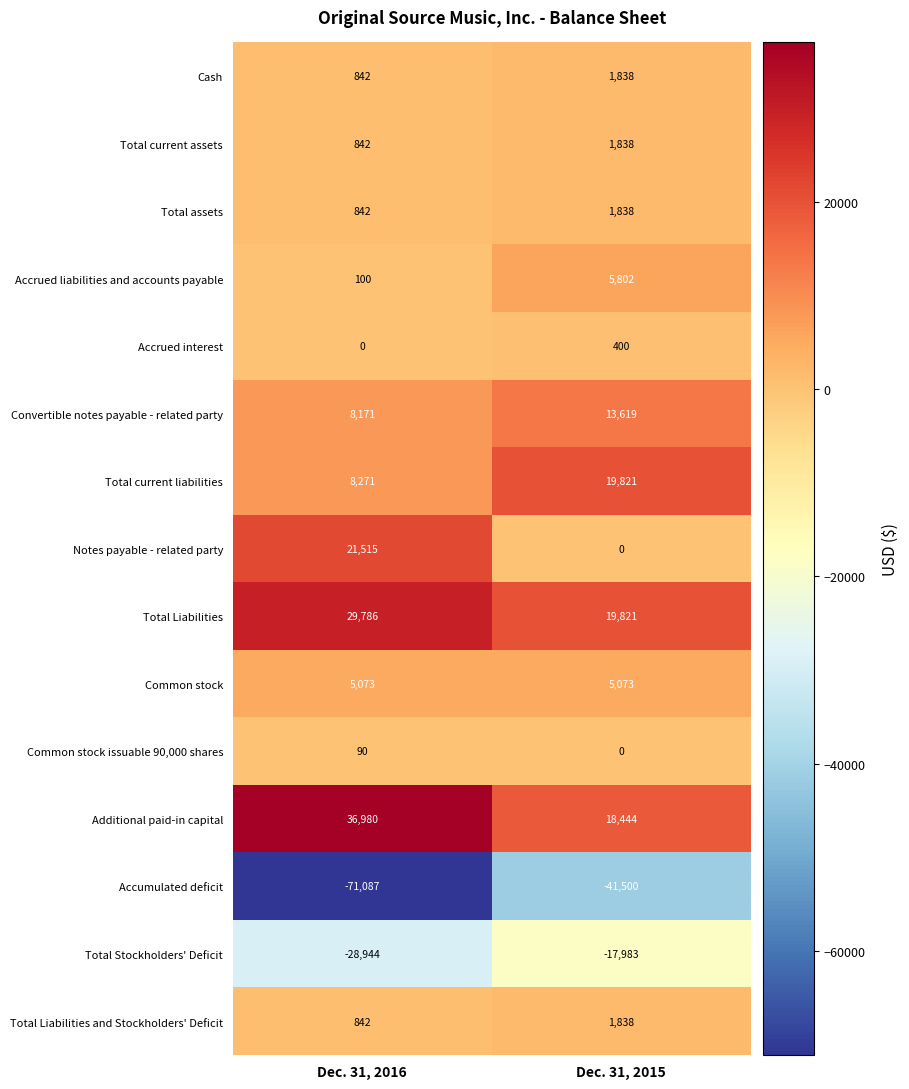

Which series has the largest range (max minus min)?

Accumulated deficit